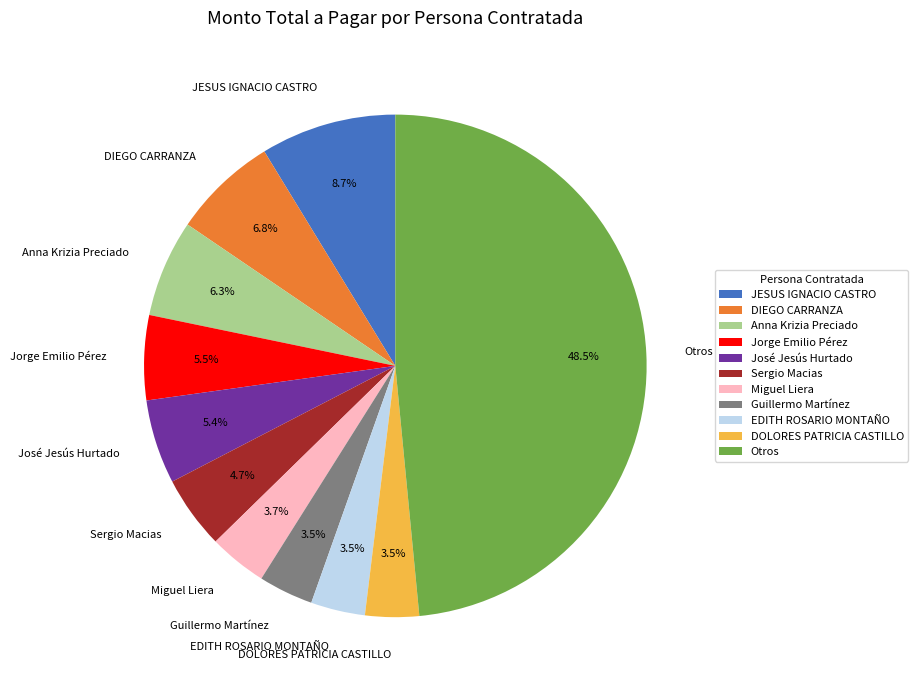

What percentage is NOT represented by José Jesús Hurtado?

94.6%